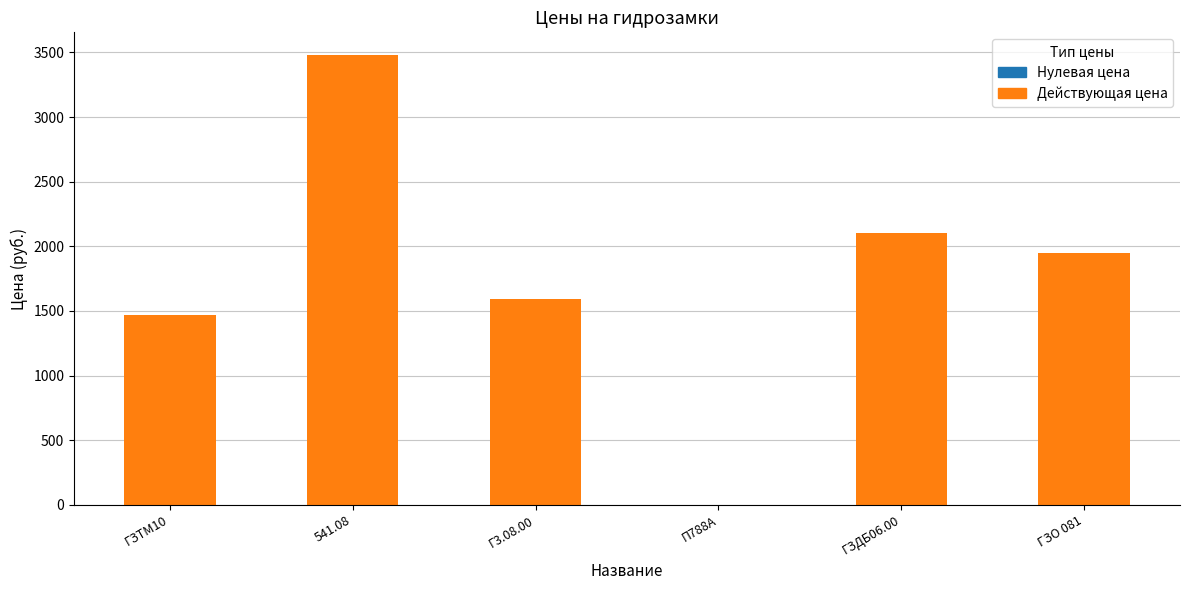

At which category does the chart reach its peak across all series?

541.08